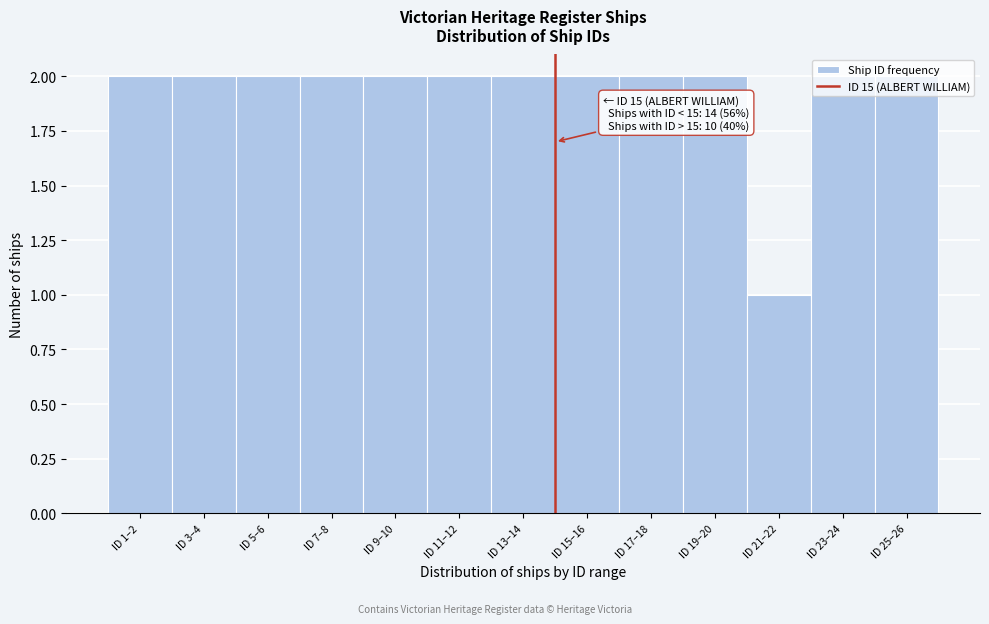

Between ID 23–24 and ID 21–22, which is larger?

ID 23–24